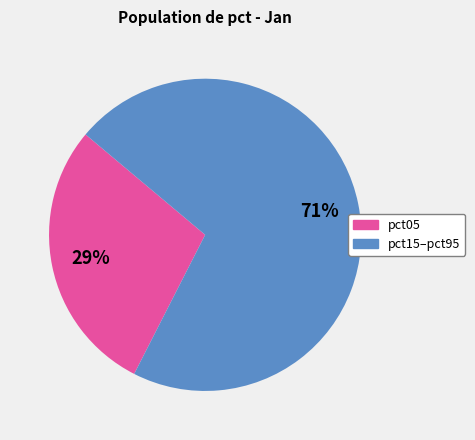

What is the smallest slice in the pie chart?

pct05